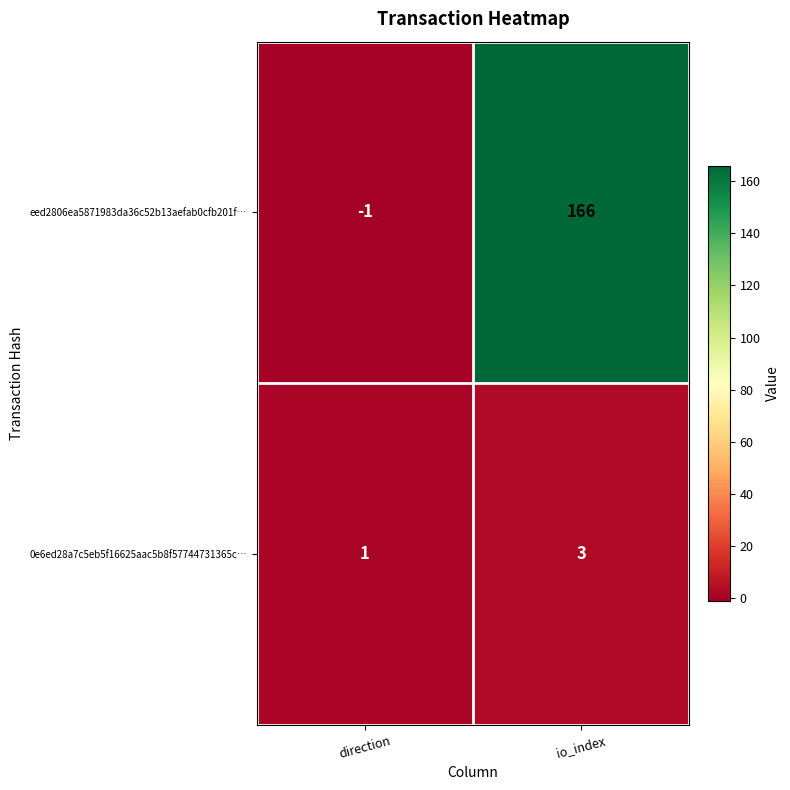

Is it true that eed2806ea5871983da36c52b13aefab0cfb201f… equals -1 at direction?

True